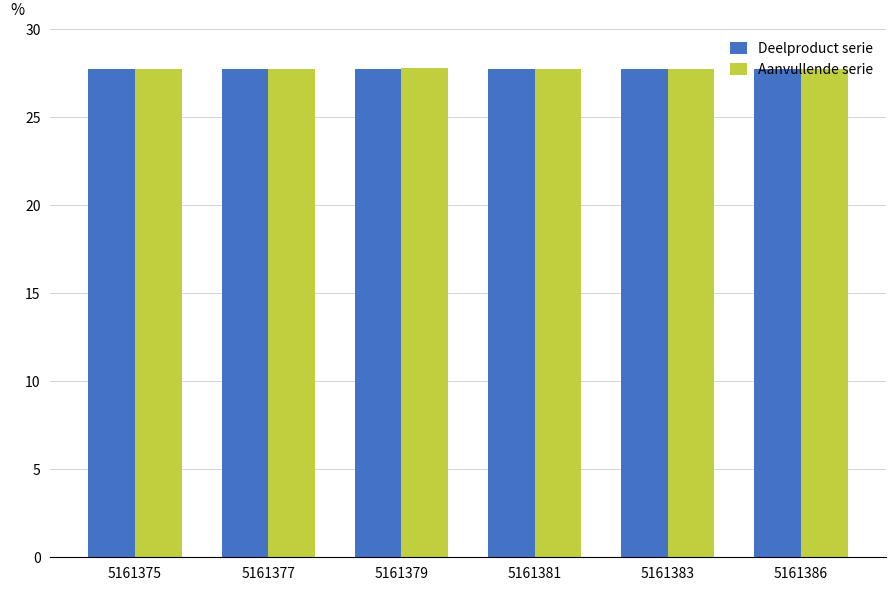

What is the maximum value for Deelproduct serie?

27.7